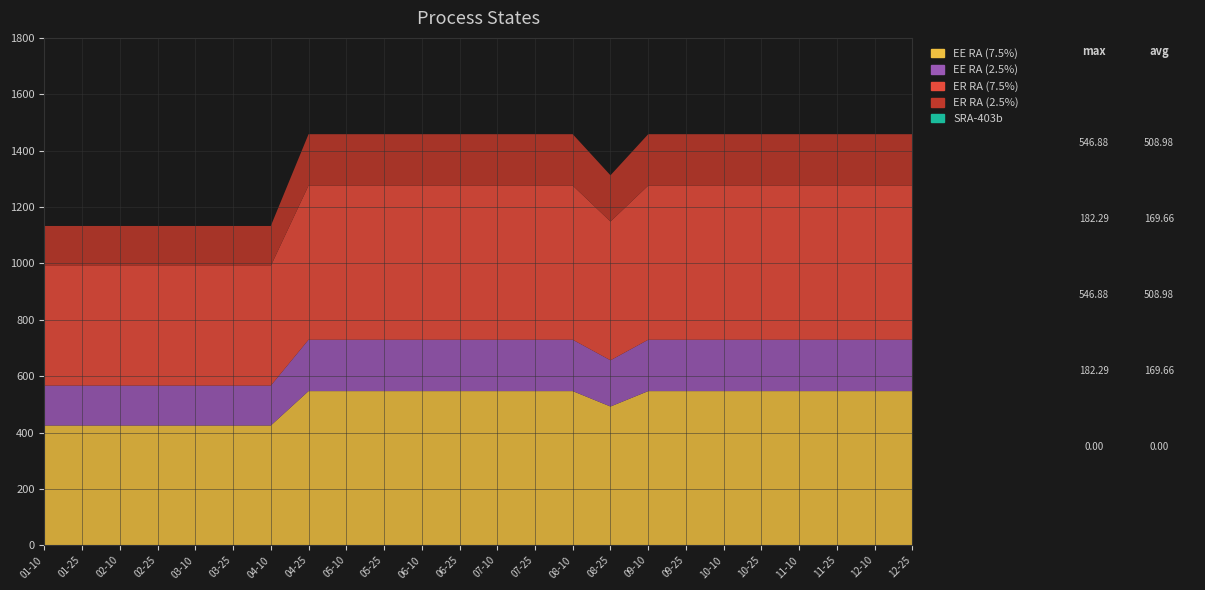

Reading right to left, list all the values displayed in this chart.

EE RA (7.5%): 2007-12-25=546.9	2009-12-10=546.9	2009-11-25=546.9	2009-11-10=546.9	2009-10-25=546.9	2009-10-10=546.9	2009-09-25=546.9	2009-09-10=546.9	2010-08-25=492.2	2010-08-10=546.9	2010-07-25=546.9	2010-07-10=546.9	2011-06-25=546.9	2011-06-10=546.9	2011-05-25=546.9	2011-05-10=546.9	2011-04-25=546.9	2011-04-10=424.8	2011-03-25=424.8	2011-03-10=424.8	2011-02-25=424.8	2011-02-10=424.8	2011-01-25=424.8	2011-01-10=424.8
EE RA (2.5%): 2007-12-25=182.3	2009-12-10=182.3	2009-11-25=182.3	2009-11-10=182.3	2009-10-25=182.3	2009-10-10=182.3	2009-09-25=182.3	2009-09-10=182.3	2010-08-25=164.1	2010-08-10=182.3	2010-07-25=182.3	2010-07-10=182.3	2011-06-25=182.3	2011-06-10=182.3	2011-05-25=182.3	2011-05-10=182.3	2011-04-25=182.3	2011-04-10=141.6	2011-03-25=141.6	2011-03-10=141.6	2011-02-25=141.6	2011-02-10=141.6	2011-01-25=141.6	2011-01-10=141.6
ER RA (7.5%): 2007-12-25=546.9	2009-12-10=546.9	2009-11-25=546.9	2009-11-10=546.9	2009-10-25=546.9	2009-10-10=546.9	2009-09-25=546.9	2009-09-10=546.9	2010-08-25=492.2	2010-08-10=546.9	2010-07-25=546.9	2010-07-10=546.9	2011-06-25=546.9	2011-06-10=546.9	2011-05-25=546.9	2011-05-10=546.9	2011-04-25=546.9	2011-04-10=424.8	2011-03-25=424.8	2011-03-10=424.8	2011-02-25=424.8	2011-02-10=424.8	2011-01-25=424.8	2011-01-10=424.8
ER RA (2.5%): 2007-12-25=182.3	2009-12-10=182.3	2009-11-25=182.3	2009-11-10=182.3	2009-10-25=182.3	2009-10-10=182.3	2009-09-25=182.3	2009-09-10=182.3	2010-08-25=164.1	2010-08-10=182.3	2010-07-25=182.3	2010-07-10=182.3	2011-06-25=182.3	2011-06-10=182.3	2011-05-25=182.3	2011-05-10=182.3	2011-04-25=182.3	2011-04-10=141.6	2011-03-25=141.6	2011-03-10=141.6	2011-02-25=141.6	2011-02-10=141.6	2011-01-25=141.6	2011-01-10=141.6
SRA-403b: 2007-12-25=0.0	2009-12-10=0.0	2009-11-25=0.0	2009-11-10=0.0	2009-10-25=0.0	2009-10-10=0.0	2009-09-25=0.0	2009-09-10=0.0	2010-08-25=0.0	2010-08-10=0.0	2010-07-25=0.0	2010-07-10=0.0	2011-06-25=0.0	2011-06-10=0.0	2011-05-25=0.0	2011-05-10=0.0	2011-04-25=0.0	2011-04-10=0.0	2011-03-25=0.0	2011-03-10=0.0	2011-02-25=0.0	2011-02-10=0.0	2011-01-25=0.0	2011-01-10=0.0